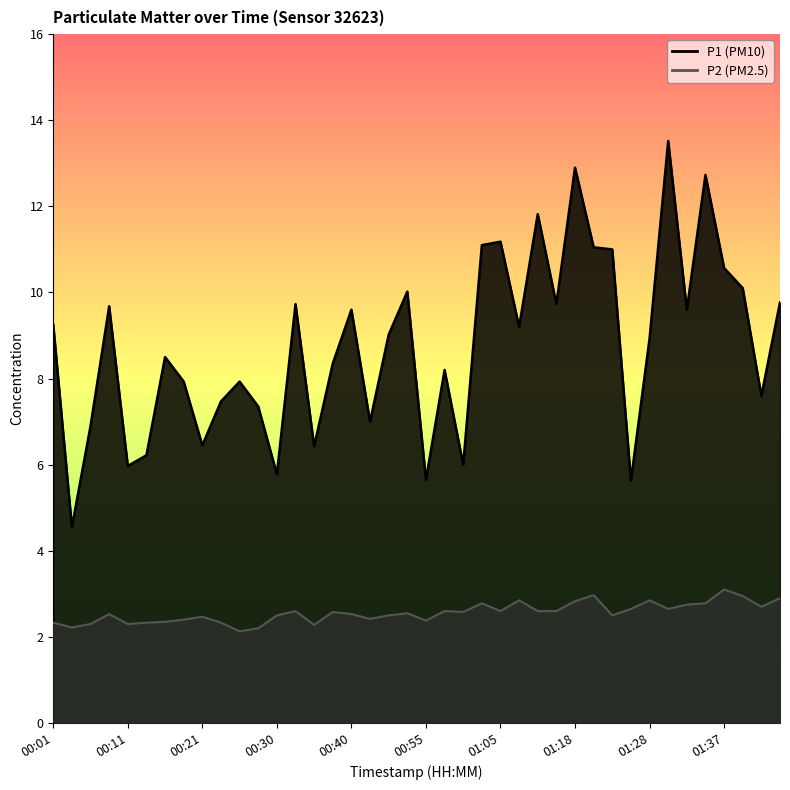

Is the value of P1 at 01:05 greater than the value of P2 at 00:18?

Yes